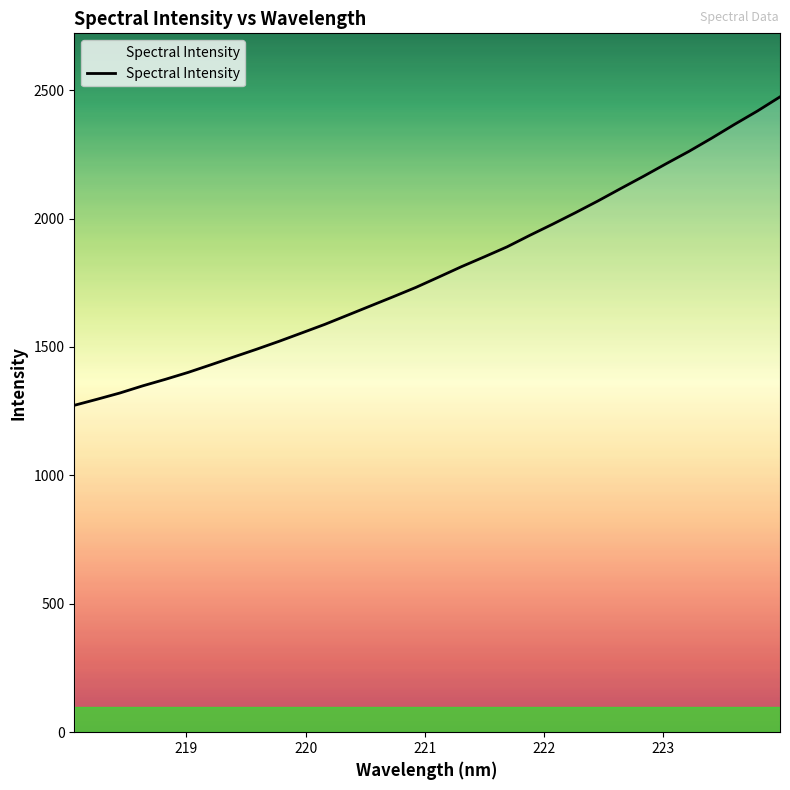

What is the minimum value shown in the chart?

1272.7